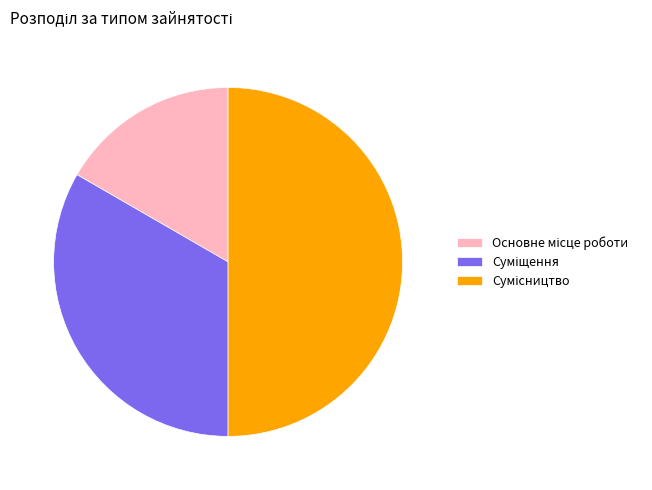

To the nearest percent, what is the difference between the Сумісництво and Суміщення slice percentages?

17%